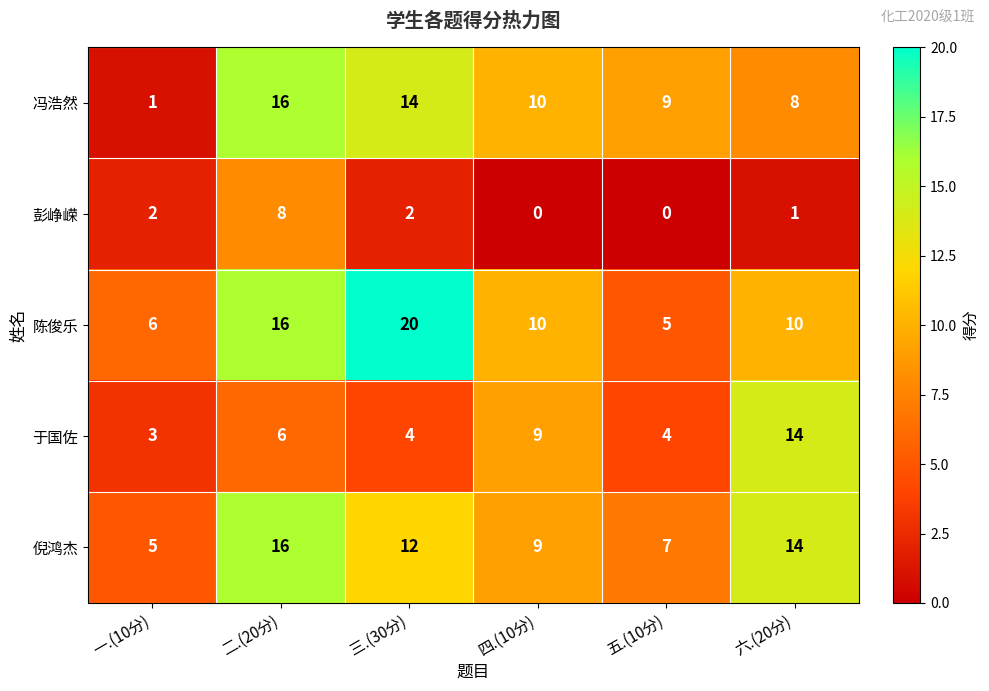

The 彭峥嵘 series shows 1 at 六.(20分). True or false?

True